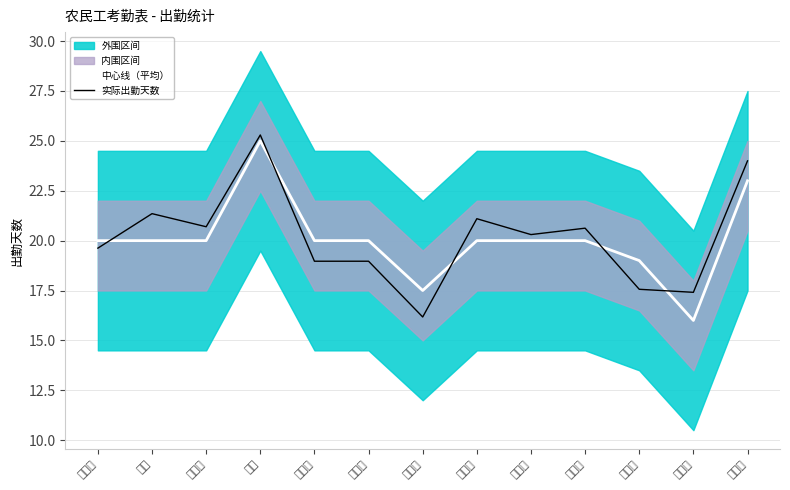

Reading left to right, list all the values displayed in this chart.

中心线（平均）: 20.0	20.0	20.0	25.0	20.0	20.0	17.5	20.0	20.0	20.0	19.0	16.0	23.0
实际出勤天数: 19.6	21.4	20.7	25.3	19.0	19.0	16.2	21.1	20.3	20.6	17.6	17.4	24.0